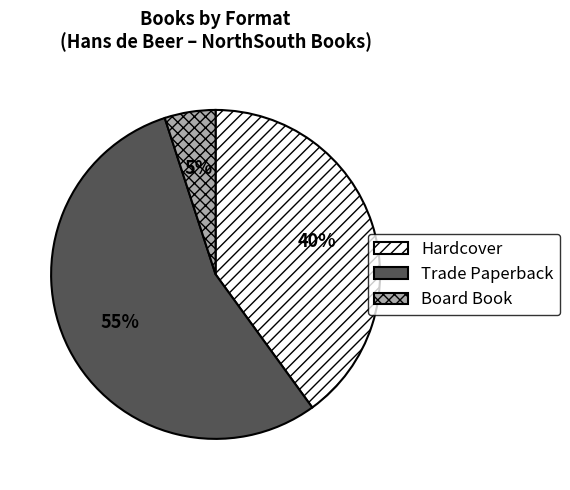

Count the number of slices in the pie.

3